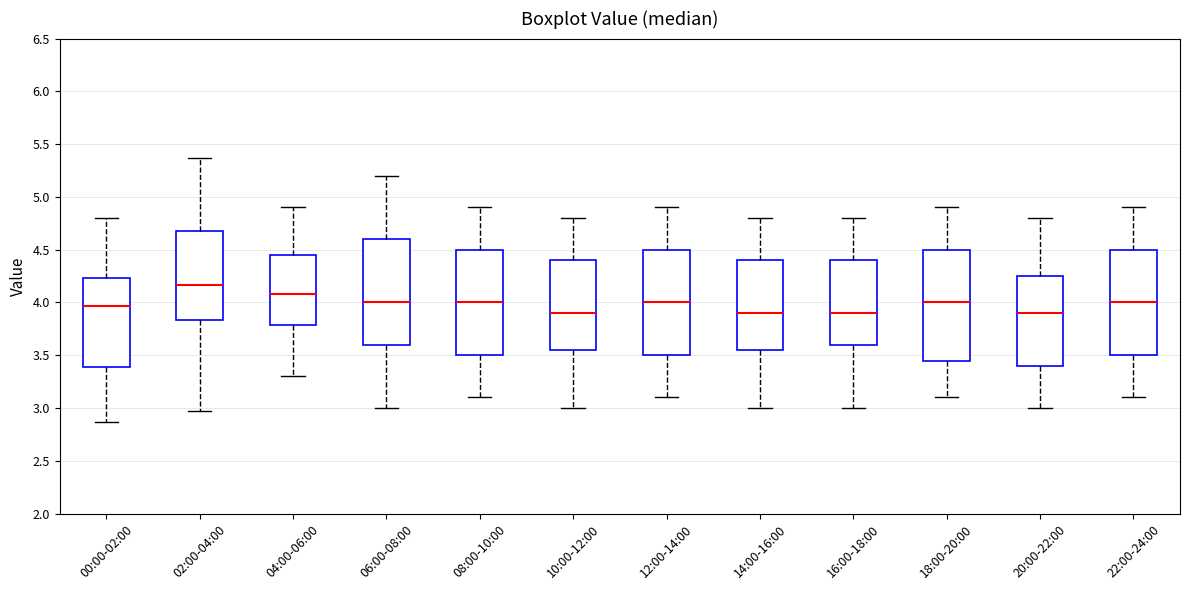

Reading left to right, read every box against the y-axis: the position of its median line, the range the box covers, and the ends of its whiskers. The values are not printed on the chart, so give them approximately, as read against the axis.

00:00-02:00: median 3.95, box 3.40 to 4.25, whiskers 2.85 to 4.80
02:00-04:00: median 4.15, box 3.85 to 4.70, whiskers 2.95 to 5.35
04:00-06:00: median 4.10, box 3.80 to 4.45, whiskers 3.30 to 4.90
06:00-08:00: median 4.00, box 3.60 to 4.60, whiskers 3.00 to 5.20
08:00-10:00: median 4.00, box 3.50 to 4.50, whiskers 3.10 to 4.90
10:00-12:00: median 3.90, box 3.55 to 4.40, whiskers 3.00 to 4.80
12:00-14:00: median 4.00, box 3.50 to 4.50, whiskers 3.10 to 4.90
14:00-16:00: median 3.90, box 3.55 to 4.40, whiskers 3.00 to 4.80
16:00-18:00: median 3.90, box 3.60 to 4.40, whiskers 3.00 to 4.80
18:00-20:00: median 4.00, box 3.45 to 4.50, whiskers 3.10 to 4.90
20:00-22:00: median 3.90, box 3.40 to 4.25, whiskers 3.00 to 4.80
22:00-24:00: median 4.00, box 3.50 to 4.50, whiskers 3.10 to 4.90